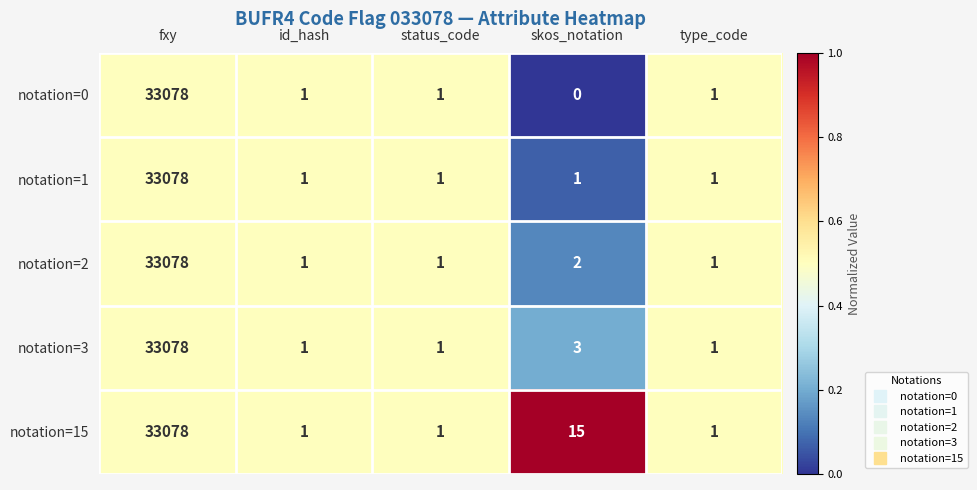

The value of notation=0 at skos_notation is 0. True or false?

True